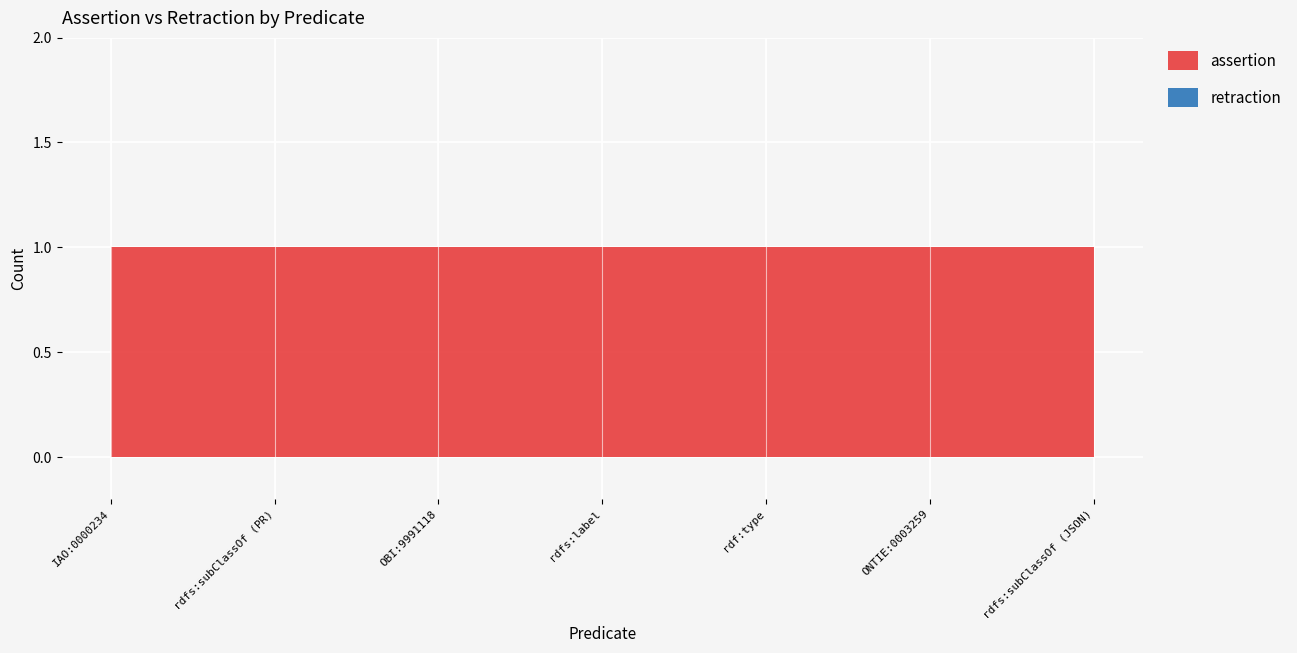

True or false: retraction and assertion intersect in this chart.

False